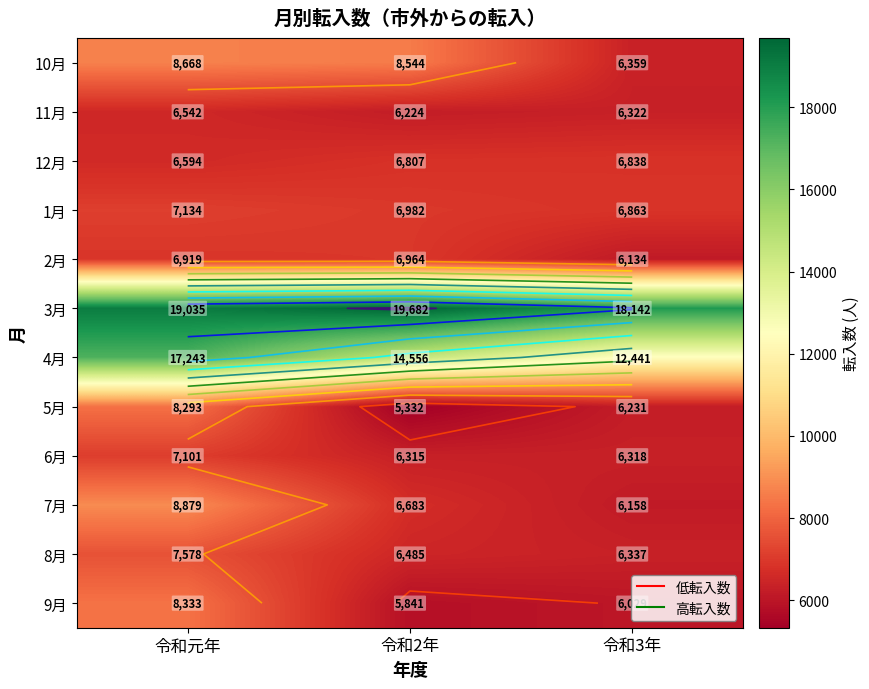

Which has a higher value, 令和3年 or 令和2年?

令和2年